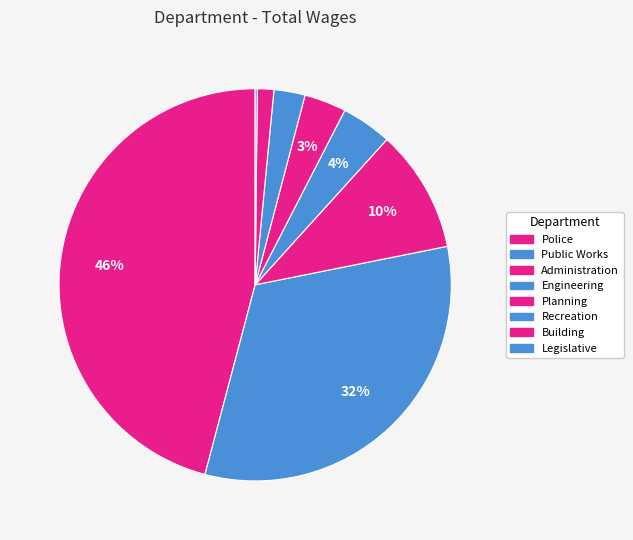

What is the largest slice in the pie chart?

Police